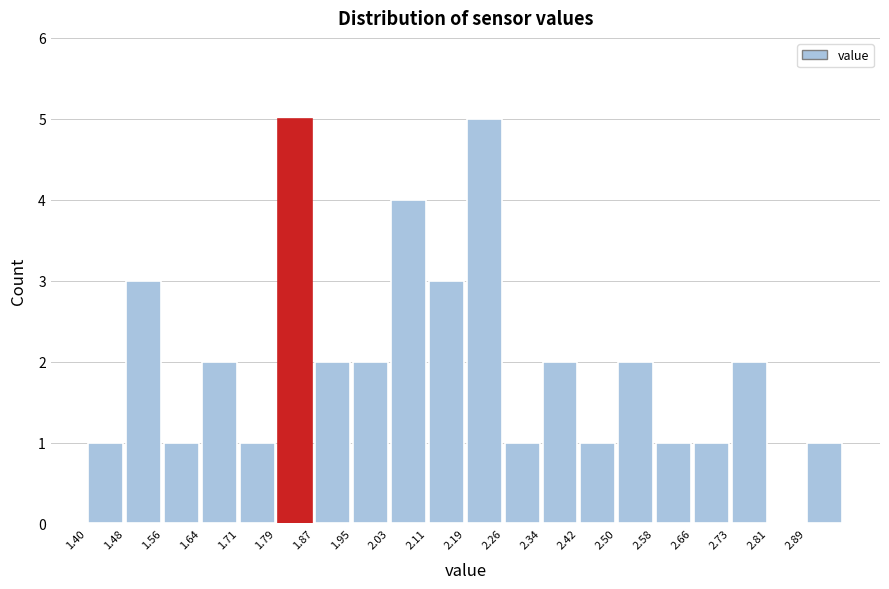

Reading left to right, transcribe this chart: for each bar, give the range it covers on the x-axis and its height. Neither the bar edges nor the heights are printed on the chart, so give them approximately, as read against the axes.

1.40 to 1.48: 1
1.48 to 1.56: 3
1.56 to 1.64: 1
1.64 to 1.71: 2
1.71 to 1.79: 1
1.79 to 1.87: 5
1.87 to 1.95: 2
1.95 to 2.03: 2
2.03 to 2.11: 4
2.11 to 2.19: 3
2.19 to 2.26: 5
2.26 to 2.34: 1
2.34 to 2.42: 2
2.42 to 2.50: 1
2.50 to 2.58: 2
2.58 to 2.66: 1
2.66 to 2.73: 1
2.73 to 2.81: 2
2.81 to 2.89: 0
2.89 to 2.97: 1